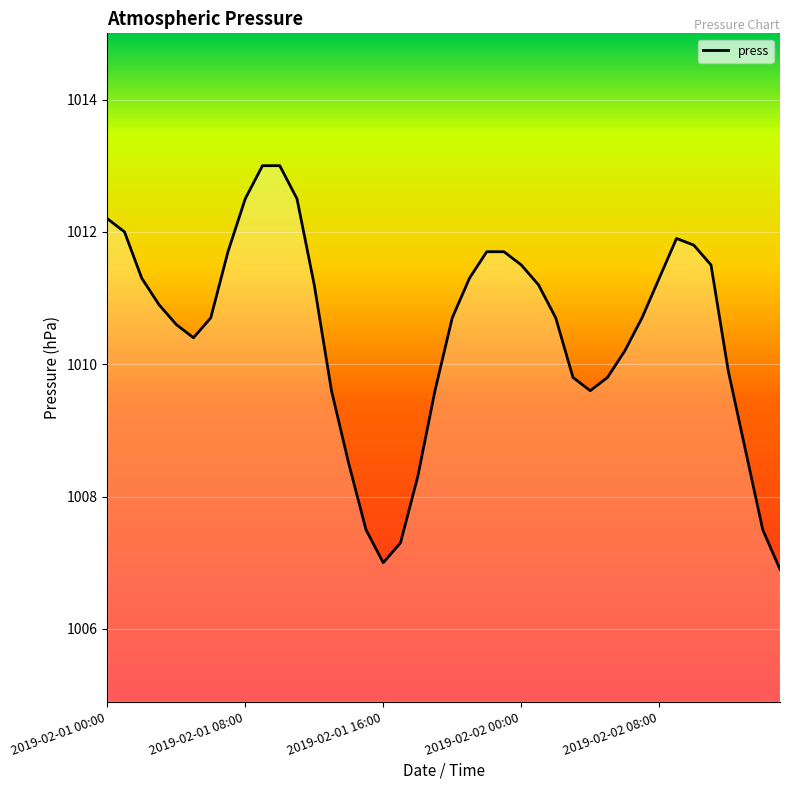

What is the difference between the maximum and minimum values?

6.1